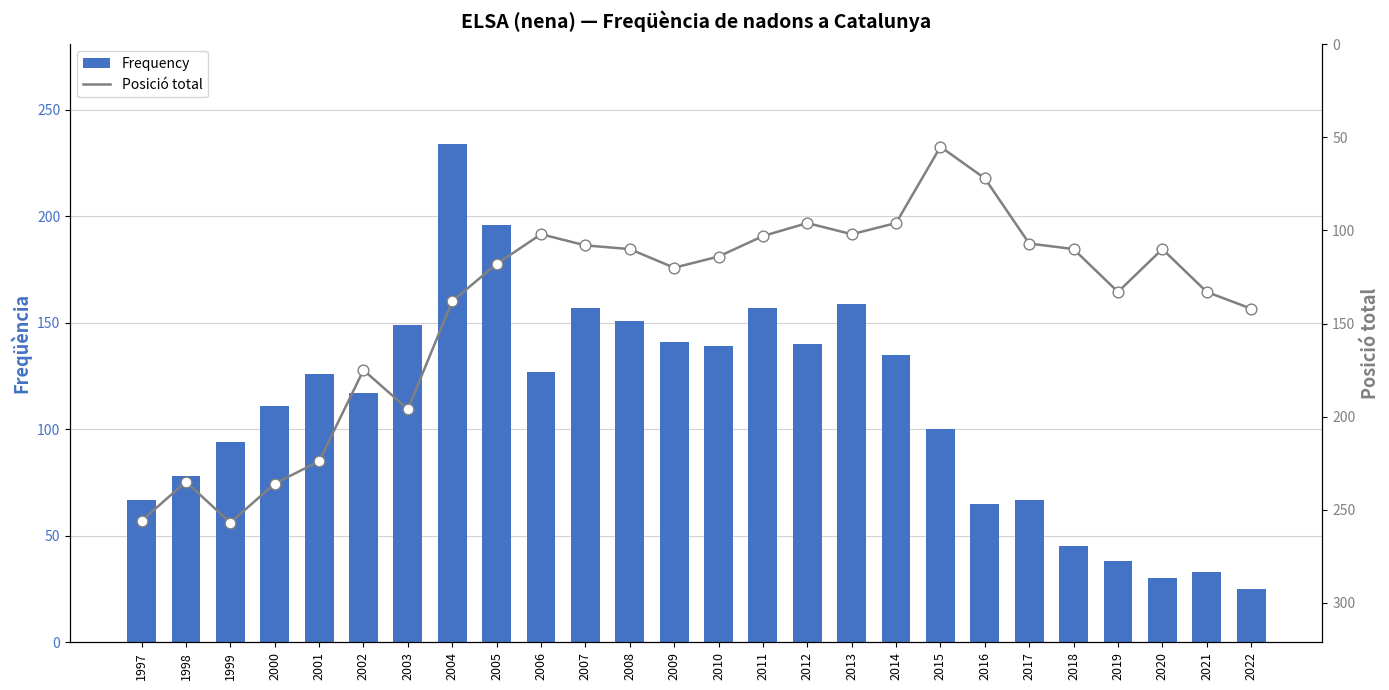

Which series has the largest total across all categories?

Posició total